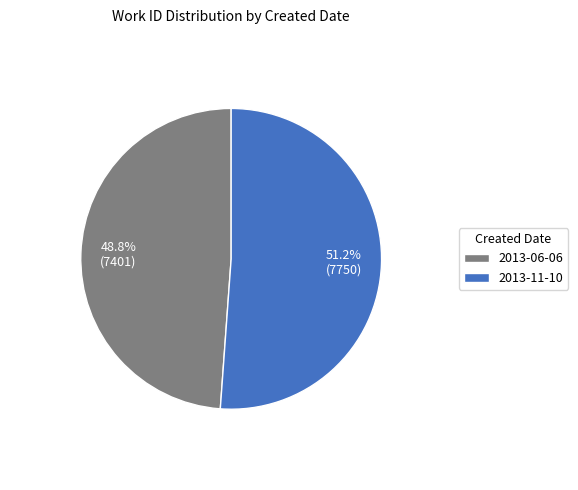

Between 2013-11-10 and 2013-06-06, which is larger?

2013-11-10